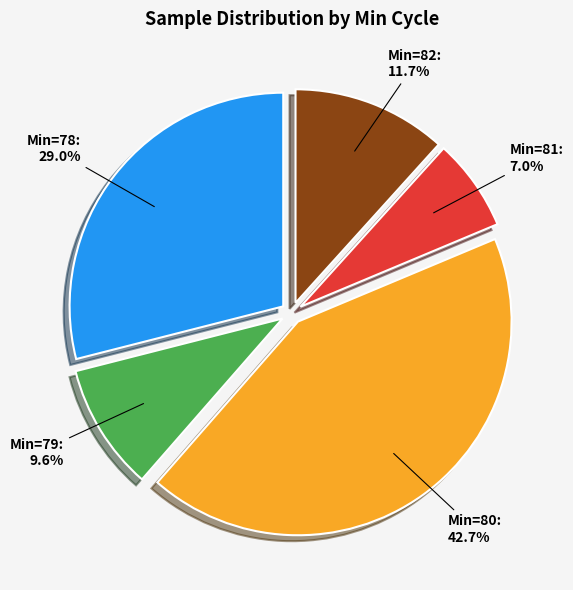

Does any single category account for the majority?

No